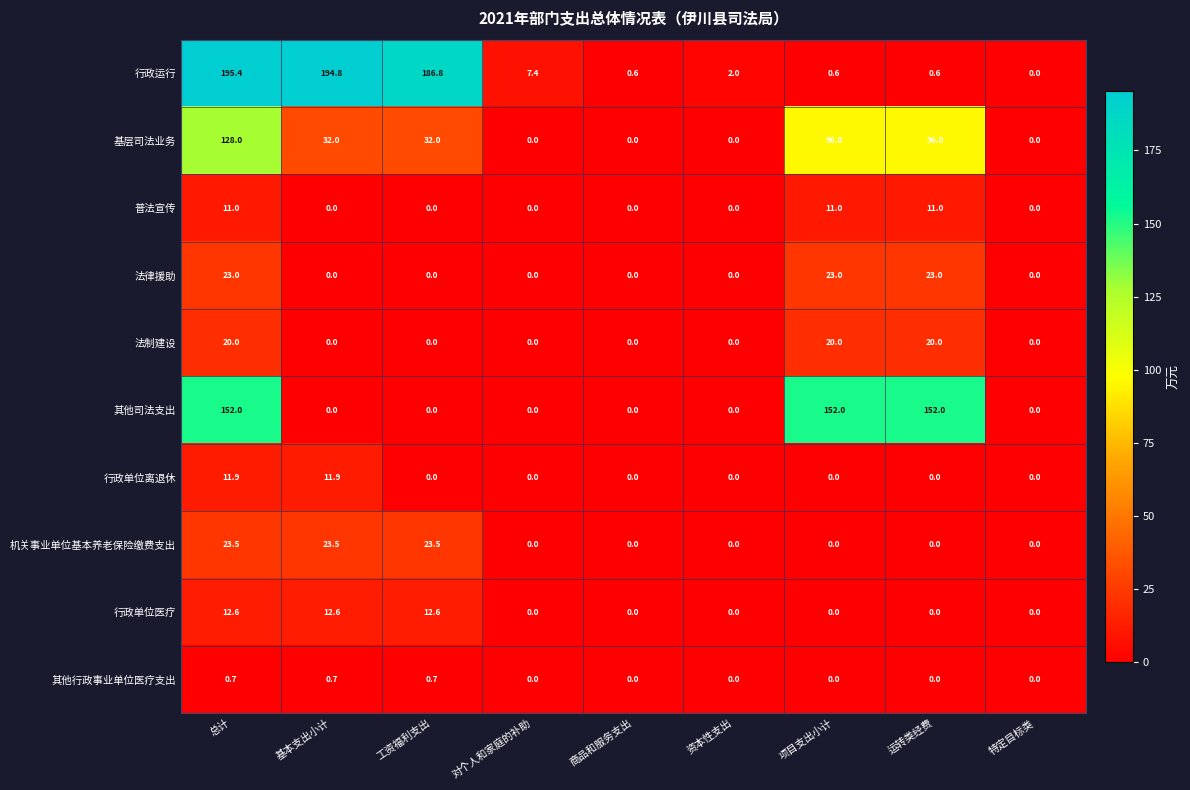

How many data points does each series have?

9